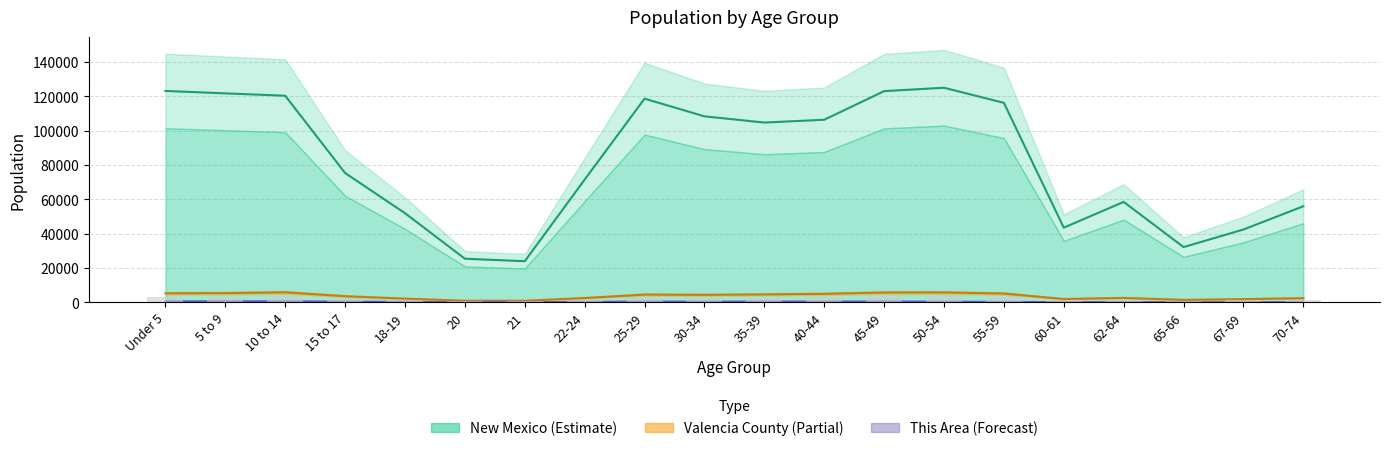

Is it true that This Area equals 668.0 at Under 5?

True